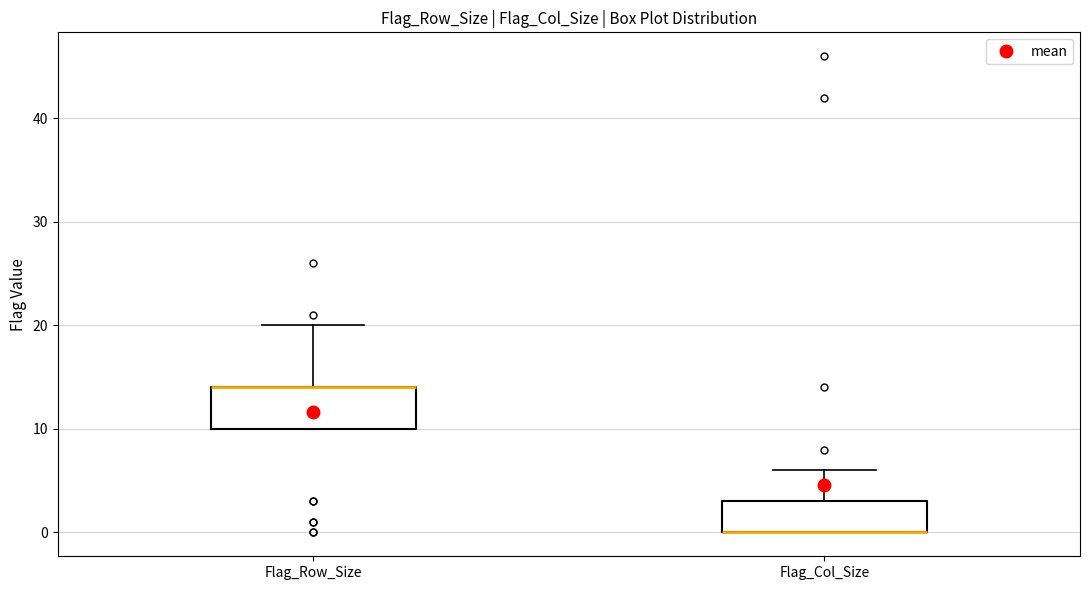

Where does the upper whisker of the box for Flag_Col_Size end on the y-axis? The values are not printed on the chart, so give them approximately, as read against the axis.

6